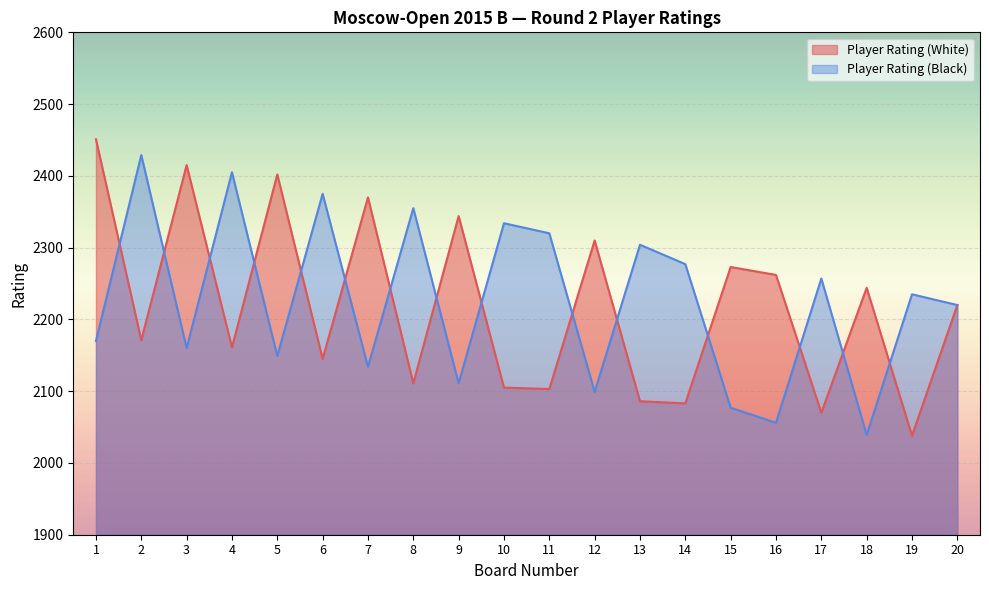

Does the chart display data point markers on the line(s)?

No